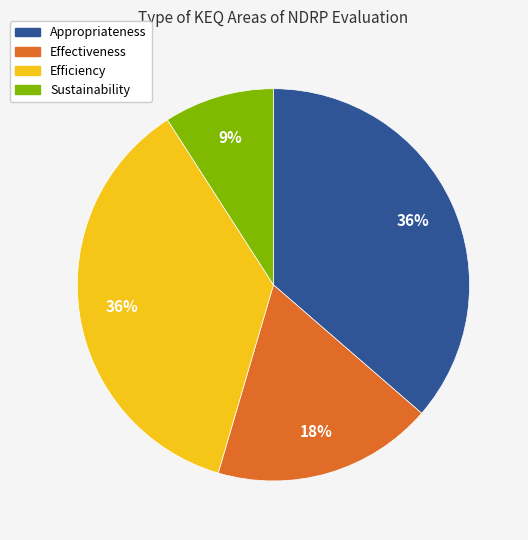

What is the smallest slice in the pie chart?

Sustainability